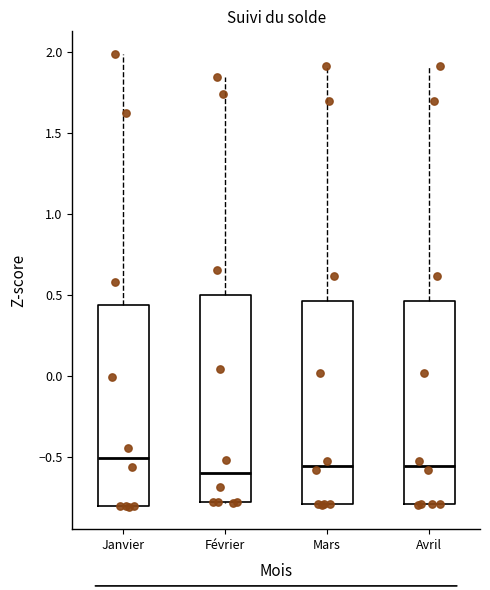

Reading left to right, read every box against the y-axis: the position of its median line, the range the box covers, and the ends of its whiskers. The values are not printed on the chart, so give them approximately, as read against the axis.

Janvier: median -0.50, box -0.80 to 0.45, whiskers -0.80 to 2.00
Février: median -0.60, box -0.75 to 0.50, whiskers -0.80 to 1.85
Mars: median -0.55, box -0.80 to 0.45, whiskers -0.80 to 1.90
Avril: median -0.55, box -0.80 to 0.45, whiskers -0.80 to 1.90